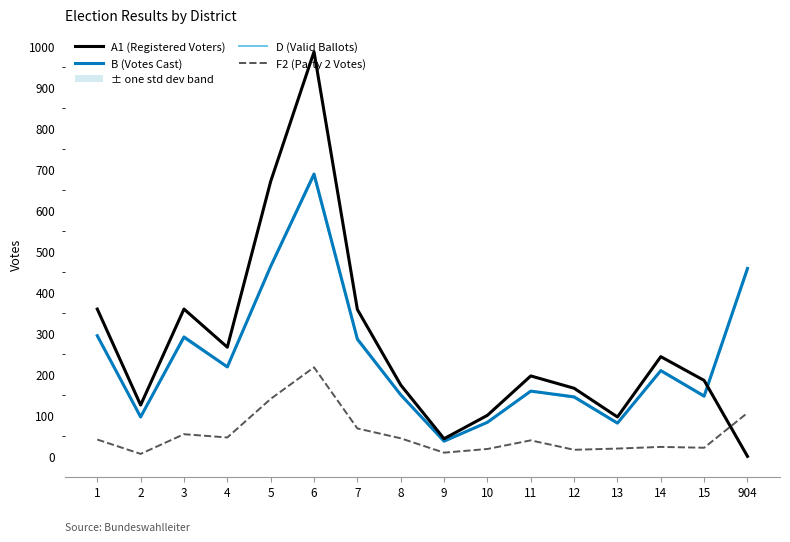

Reading left to right, list all the values displayed in this chart.

A1 (Registered Voters): 359	125	359	266	670	986	358	174	43	100	196	166	96	243	185	0
B (Votes Cast): 294	96	291	218	463	688	286	150	37	83	159	145	81	209	147	458
D (Valid Ballots): 293	96	288	217	462	684	283	150	37	83	159	143	81	208	145	454
F2 (Party 2 Votes): 41	6	54	46	140	217	68	44	9	18	39	16	19	23	21	106